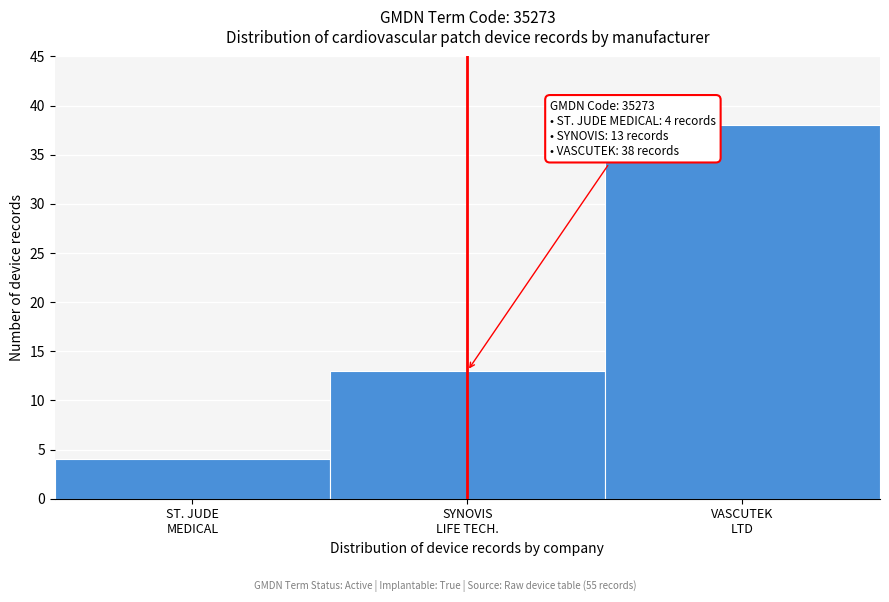

Reading left to right, extract all data points from this chart.

4	13	38